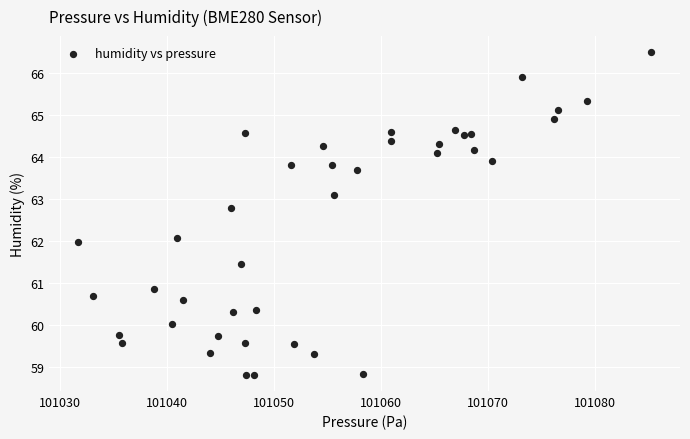

What is the range of X values (max minus min)?

53.6